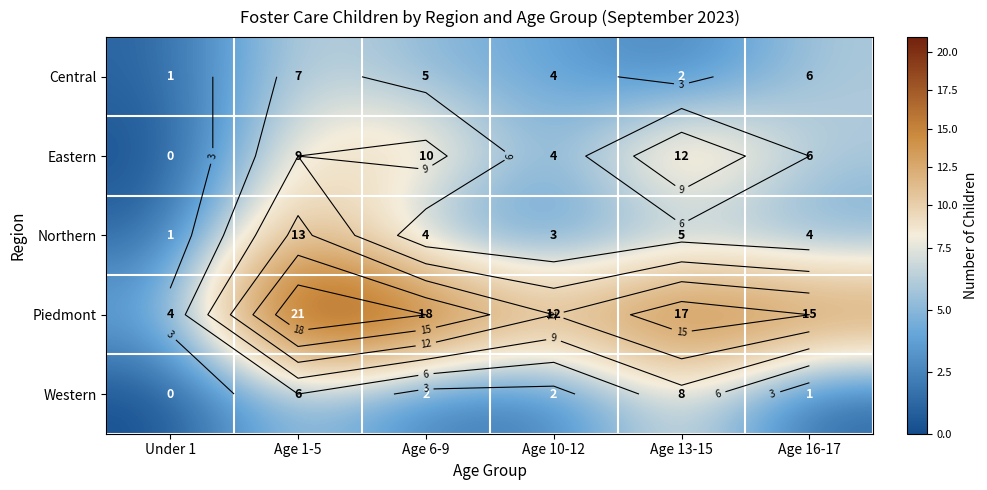

What is the sum of the Piedmont values at Age 6-9 and Age 13-15?

35